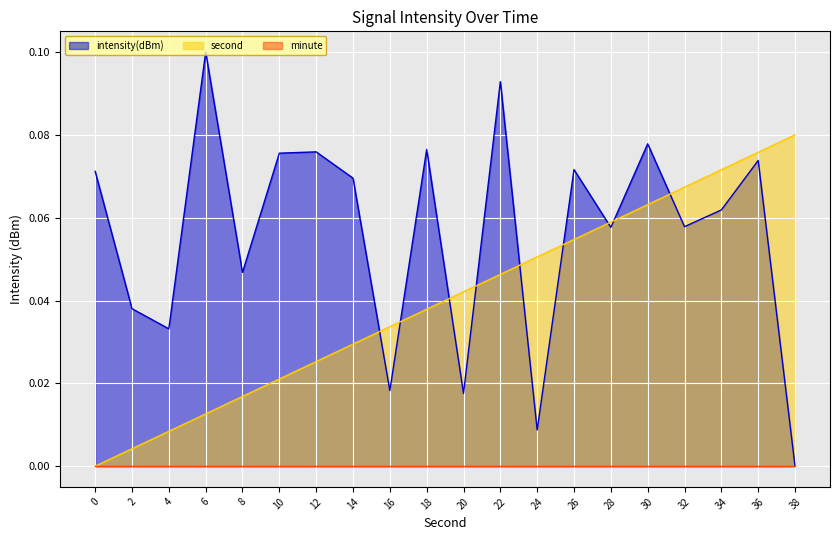

True or false: second_line and minute_line intersect in this chart.

False